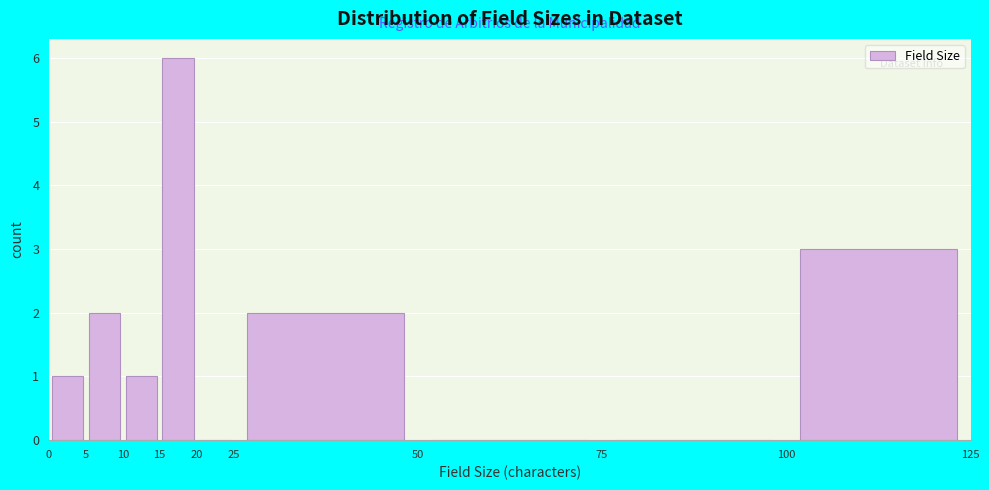

What is the height of the bar covering 10 to 15 on the x-axis? The values are not printed on the chart, so give them approximately, as read against the axis.

1